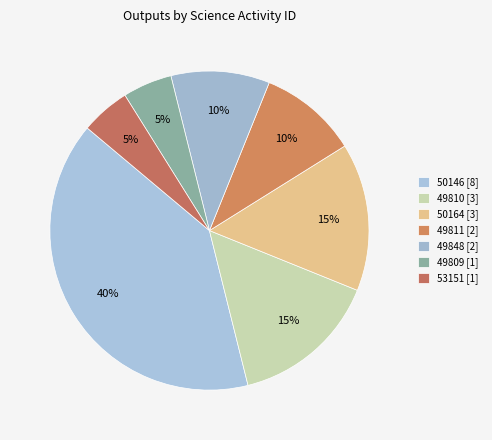

To the nearest percent, what is the difference between the 49811 [2] and 49848 [2] slice percentages?

0%